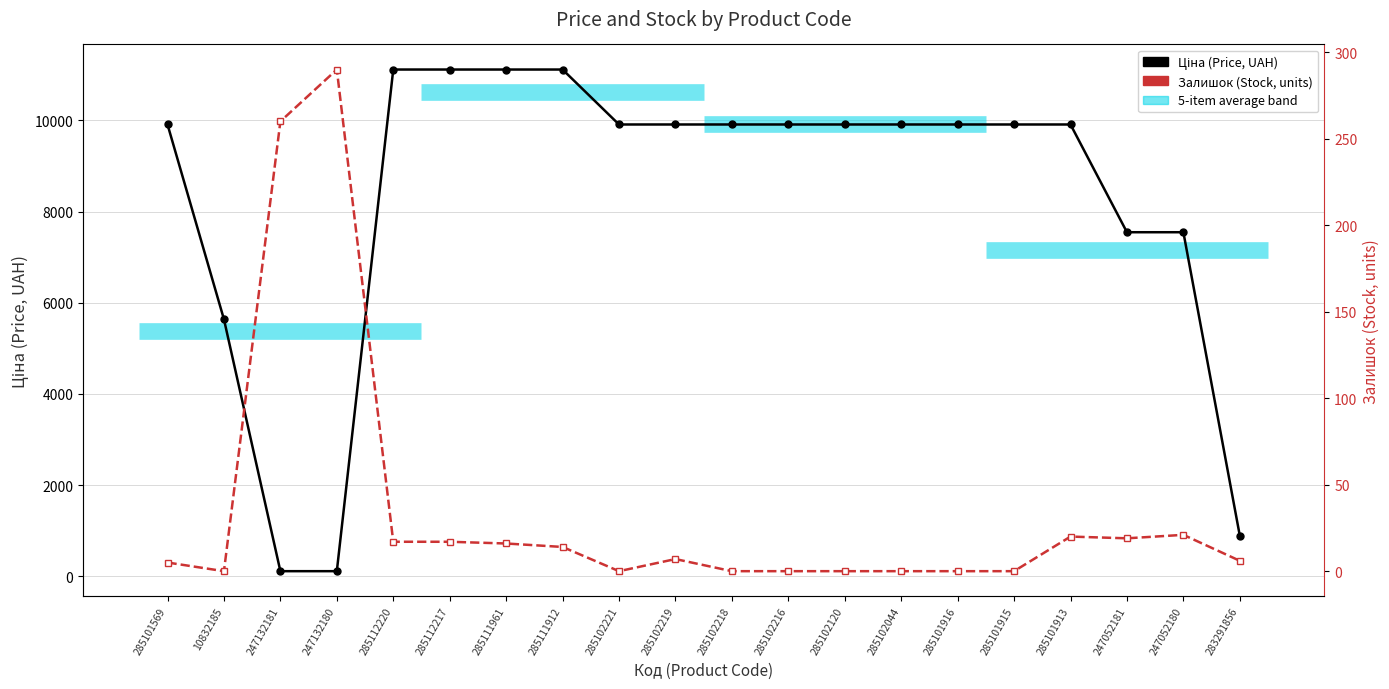

Read the Ціна (Price, UAH) value at 247132180.

113.3